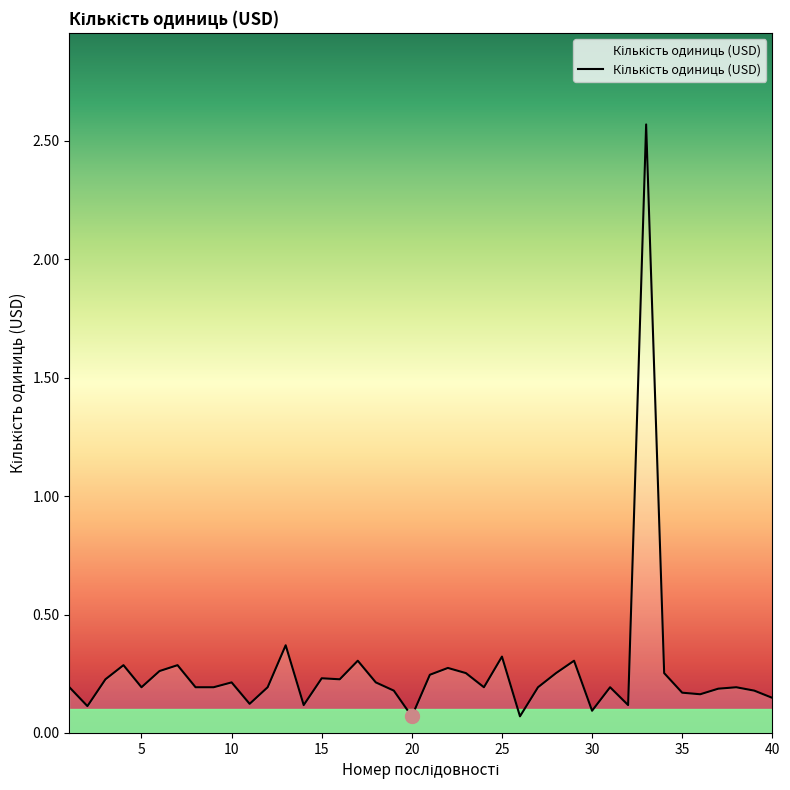

What is the difference between the maximum and minimum values?

2.5